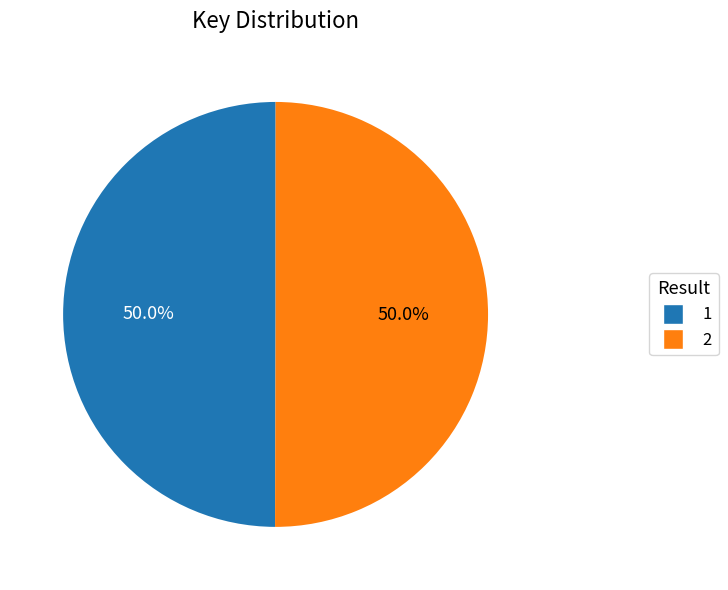

Approximately how many times larger is the value at 2 compared to 1?

1.0